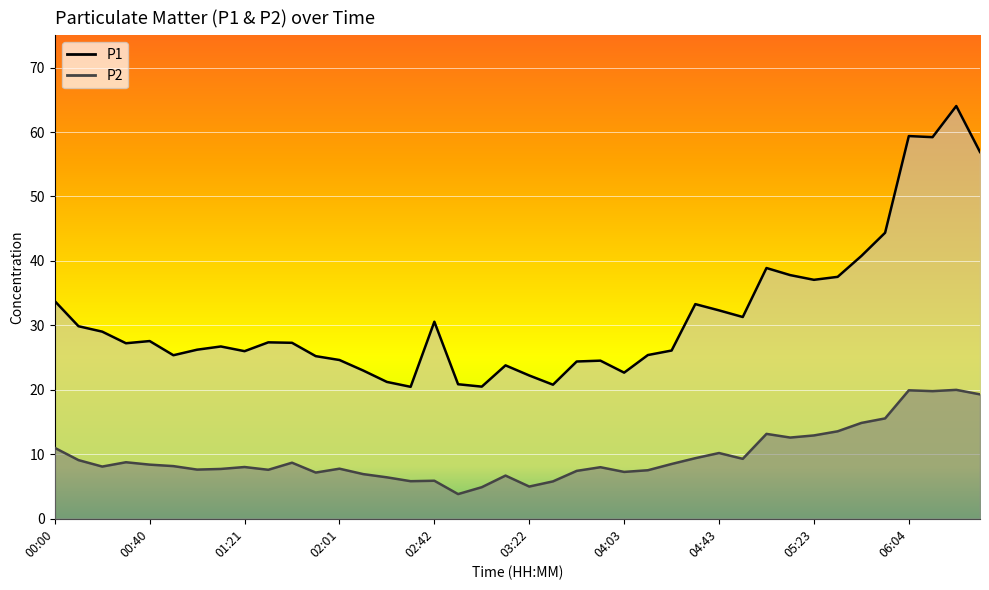

How many lines are shown in the chart?

2